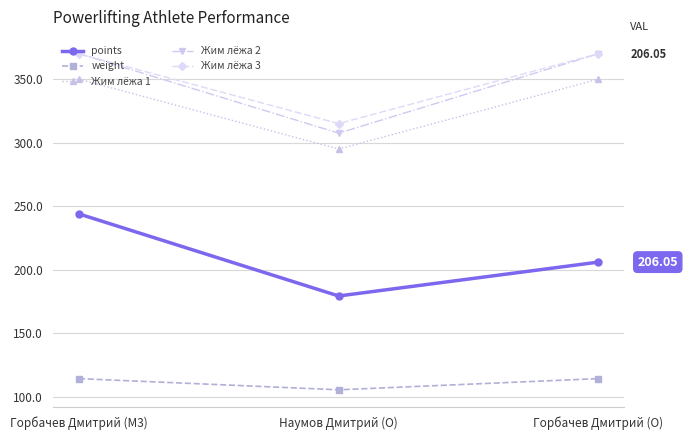

What is the total value across all series at Наумов Дмитрий (O)?

1202.5